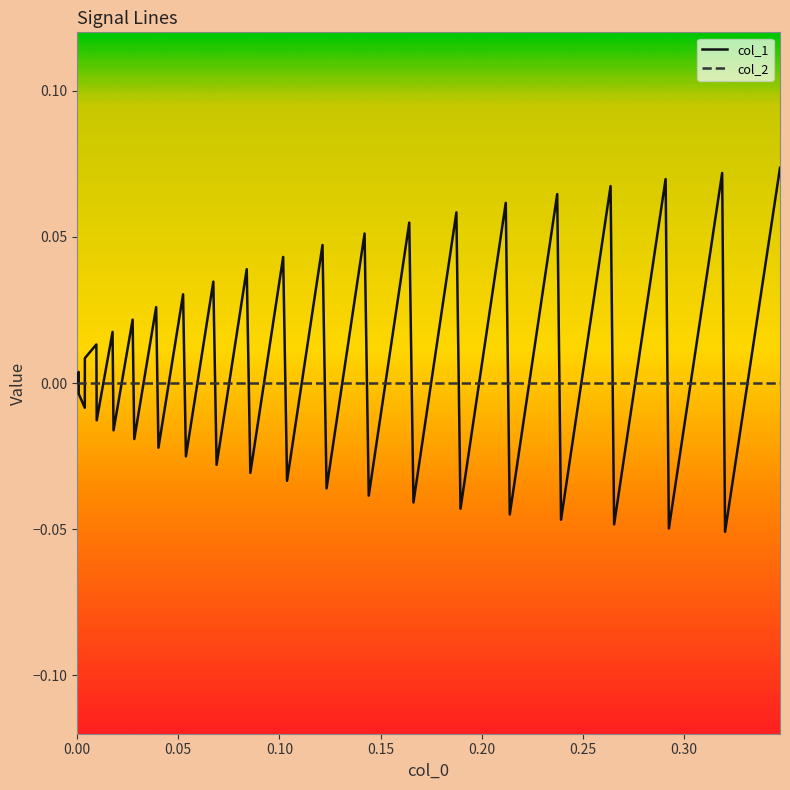

Which series has the widest spread of values?

col_1